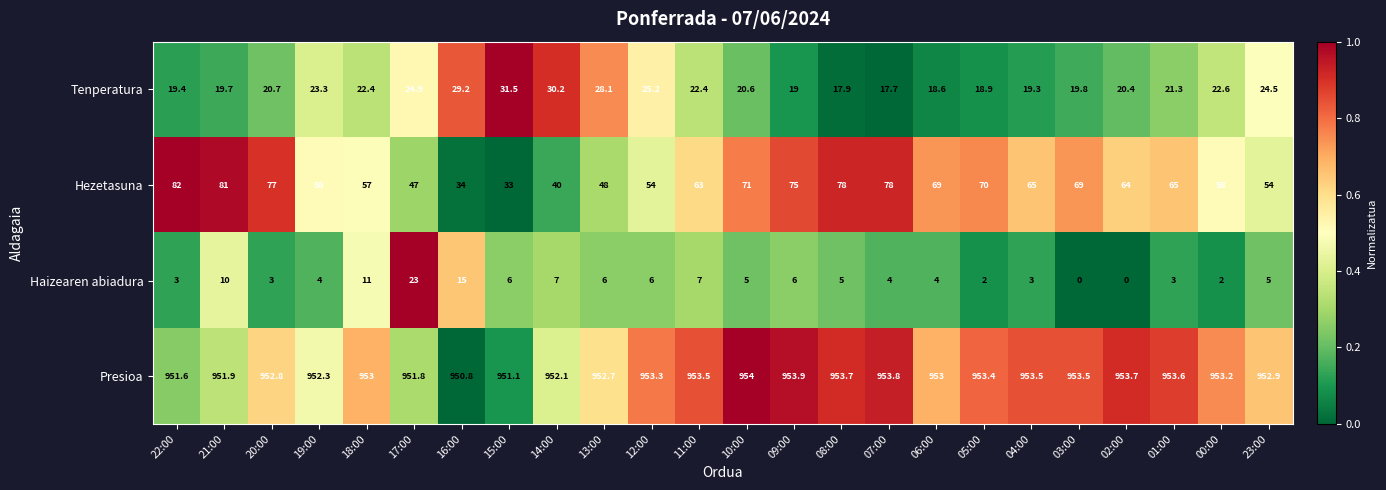

What is the spread (max minus min) of values at 21:00?

941.9